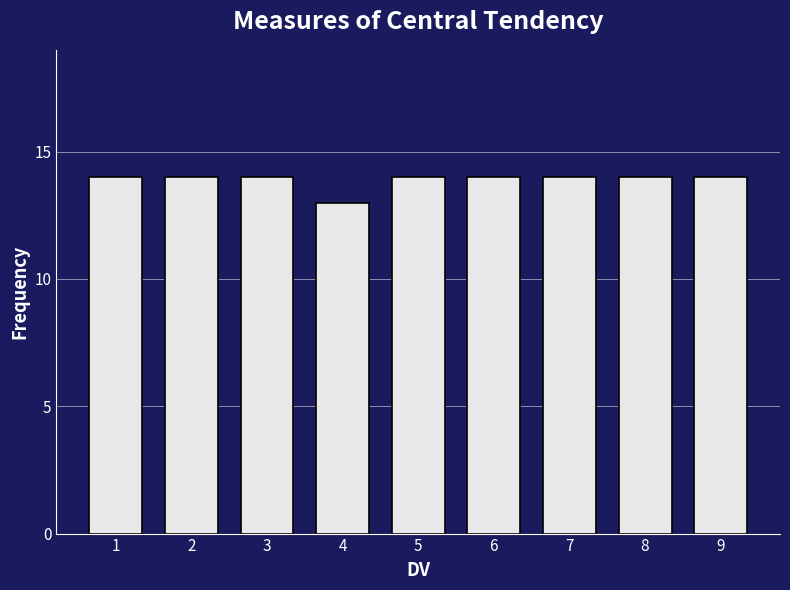

Reading right to left, transcribe all the data shown in this chart.

14	14	14	14	14	13	14	14	14